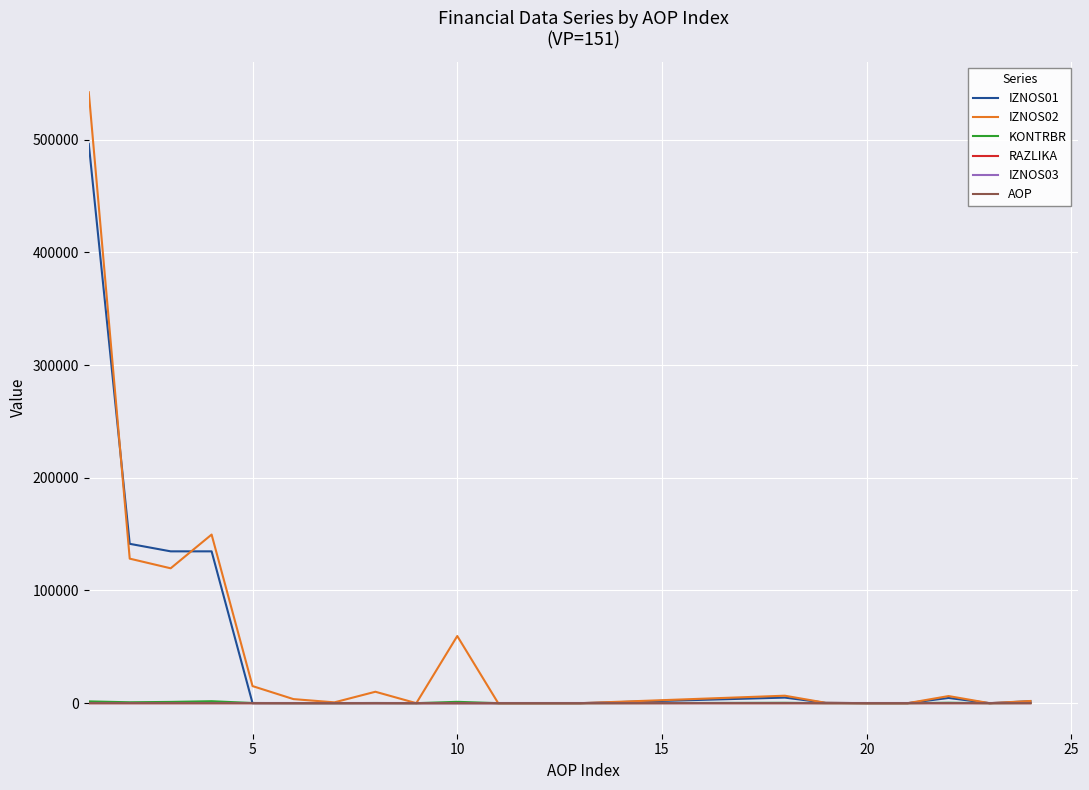

What is the maximum value shown in the chart?

542099.8